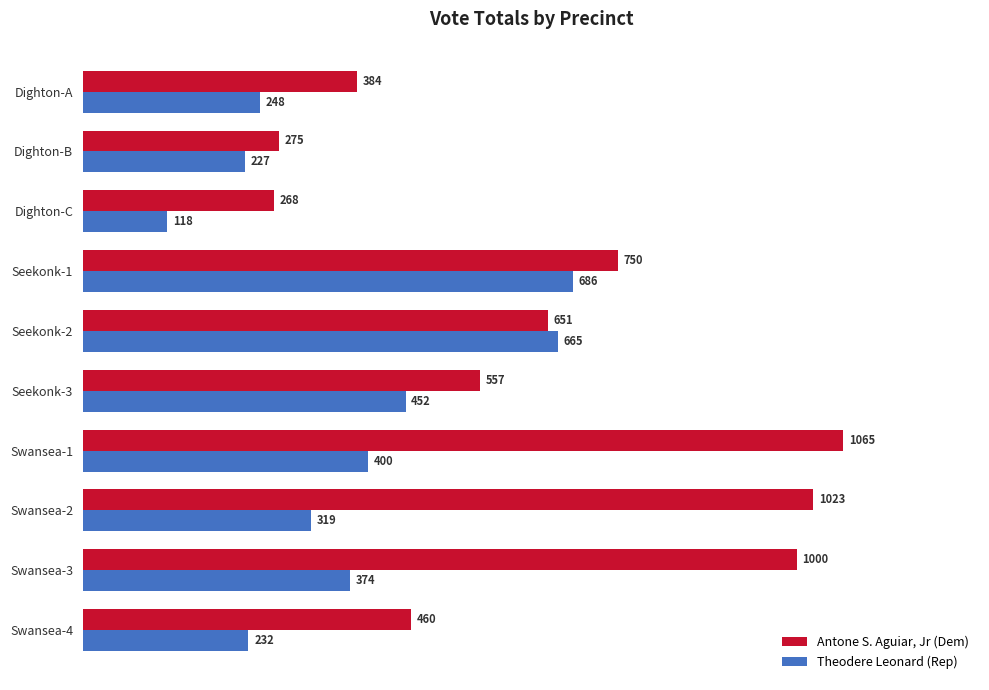

Rank the categories by Theodere Leonard (Rep) value from highest to lowest.

Seekonk-1, Seekonk-2, Seekonk-3, Swansea-1, Swansea-3, Swansea-2, Dighton-A, Swansea-4, Dighton-B, Dighton-C